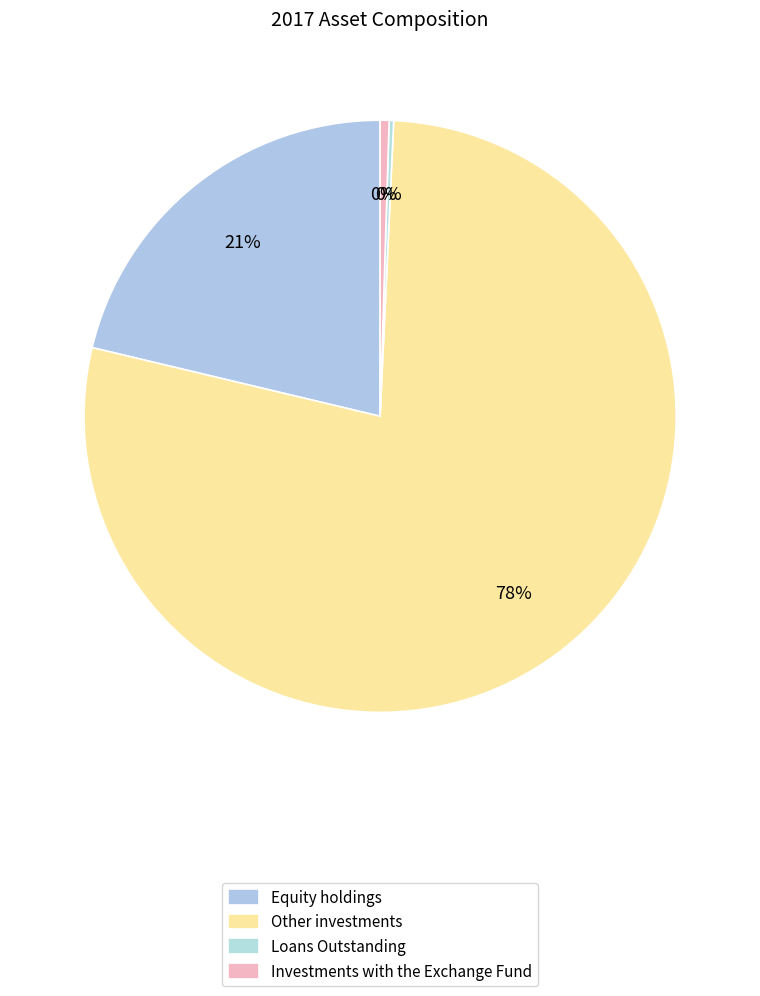

What is the majority slice?

Other investments